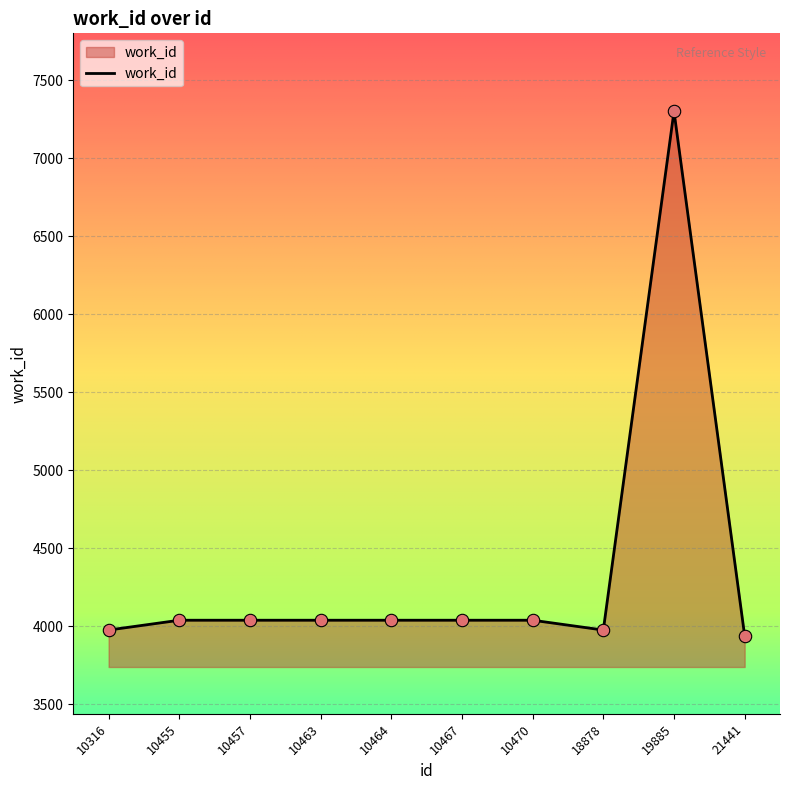

Which has a higher value, 10463 or 18878?

10463